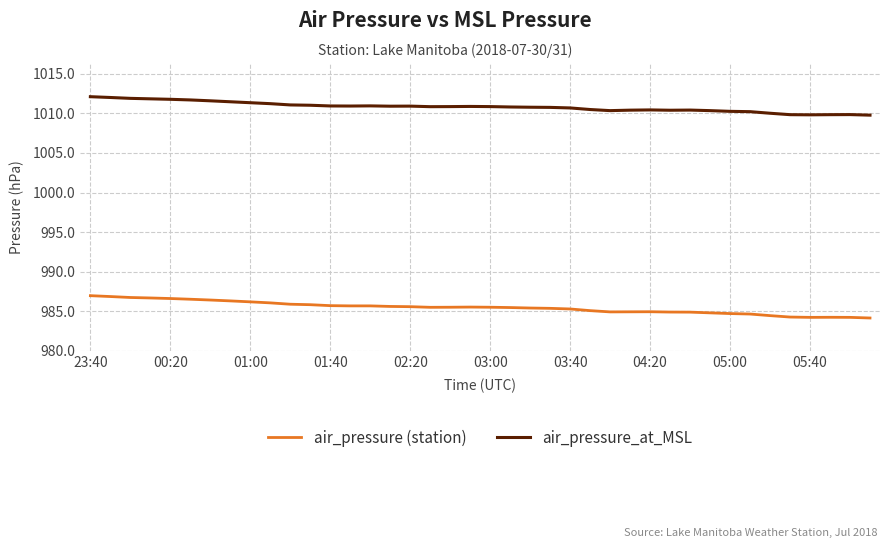

True or false: air_pressure (station) and air_pressure_at_MSL cross at least once.

False